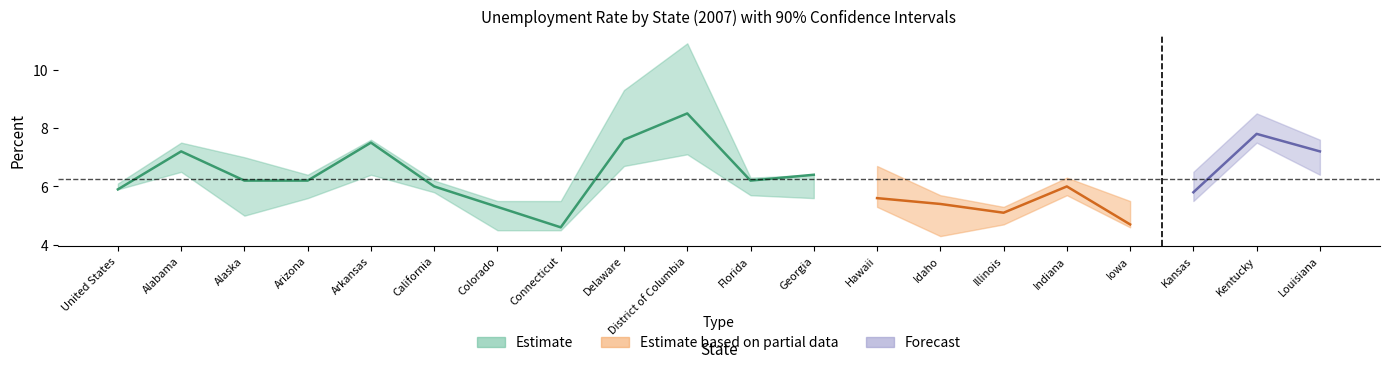

True or false: 90% CI Upper Bound and 90% CI Lower Bound intersect in this chart.

False